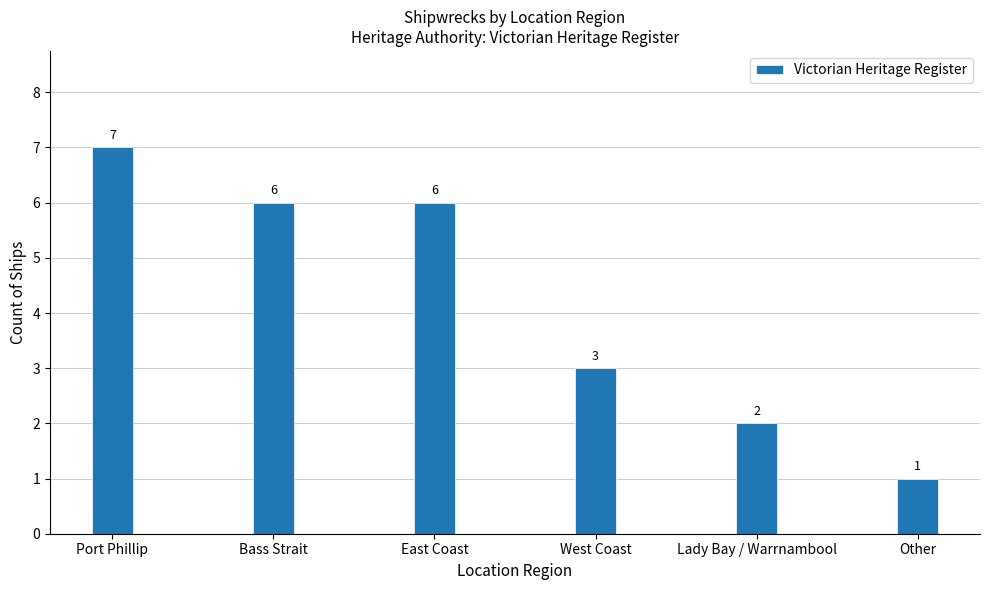

What is the value of the 1st bar from the left?

7